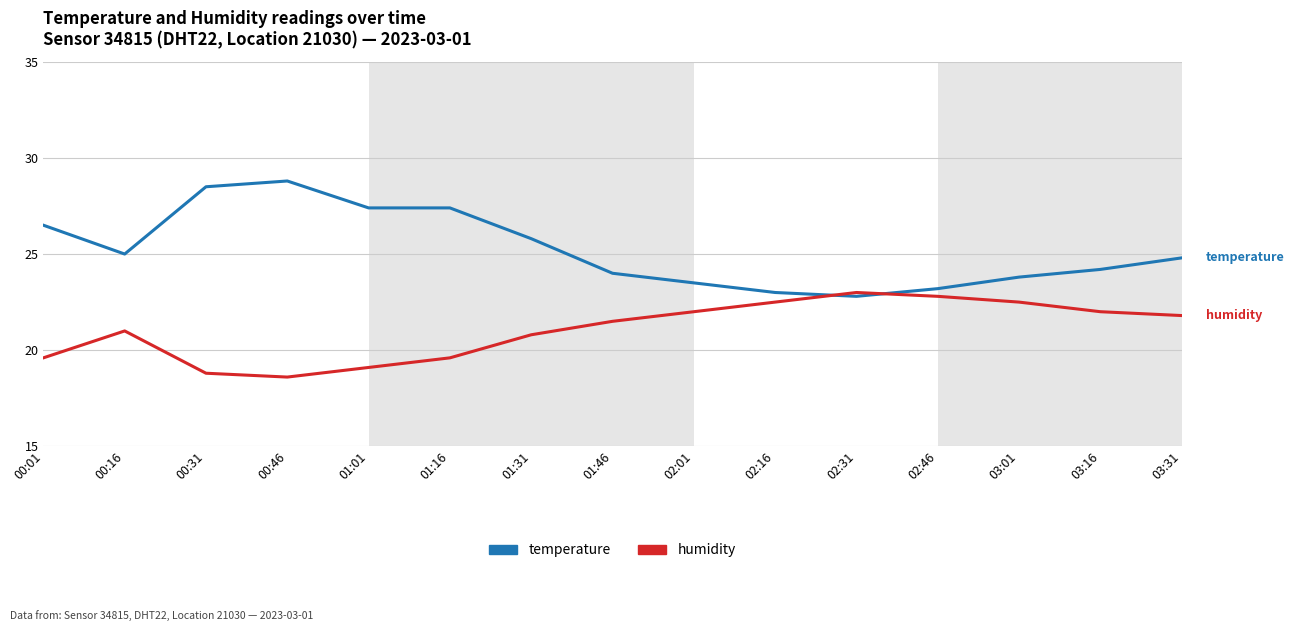

What is the difference between the highest and lowest values at 03:01?

1.3